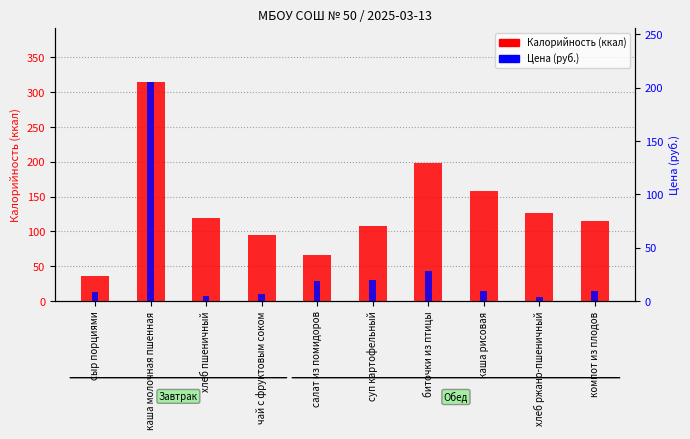

What is the total value across all series at сыр порциями?

44.2